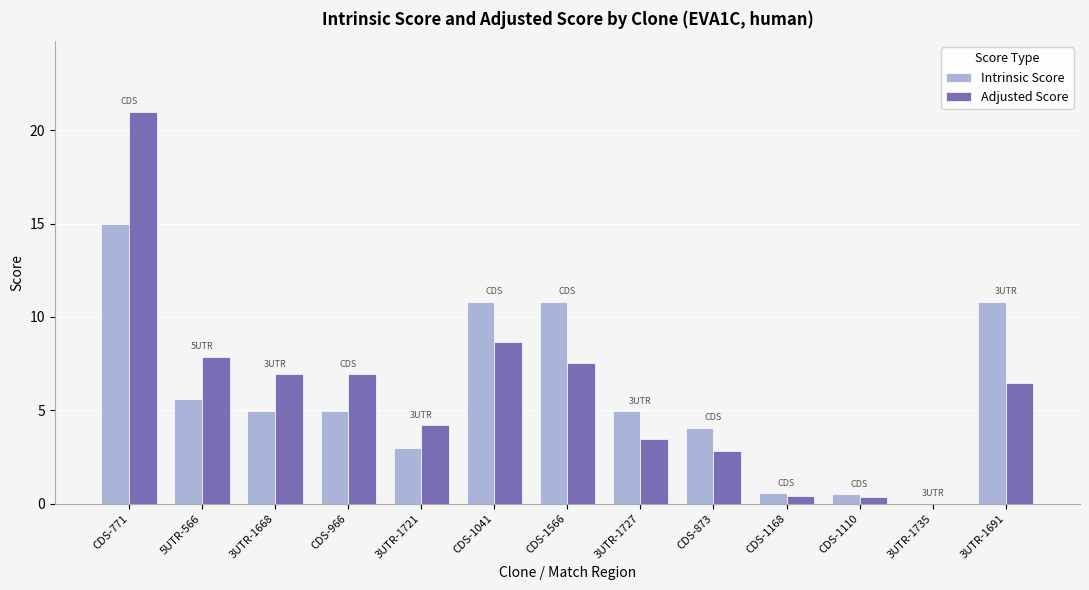

What is the highest value of the Intrinsic Score series?

15.0